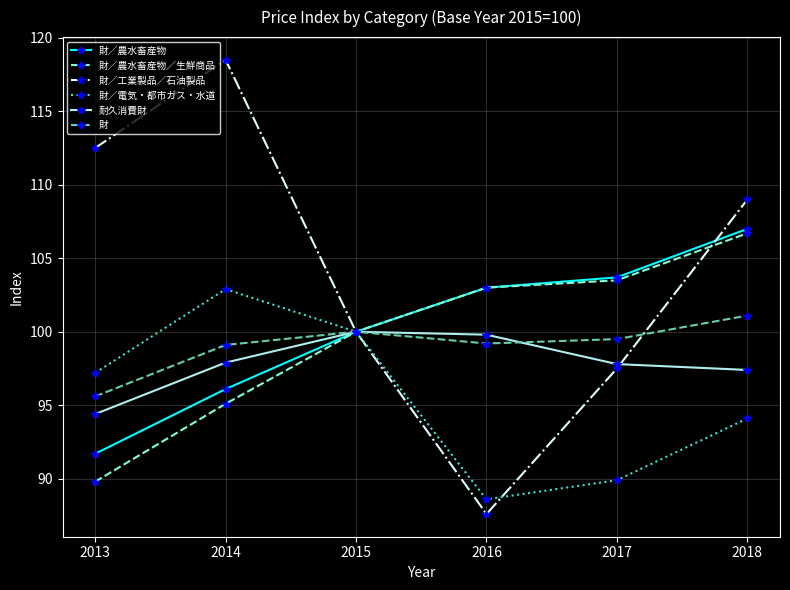

Which label corresponds to the largest value in the chart?

2014